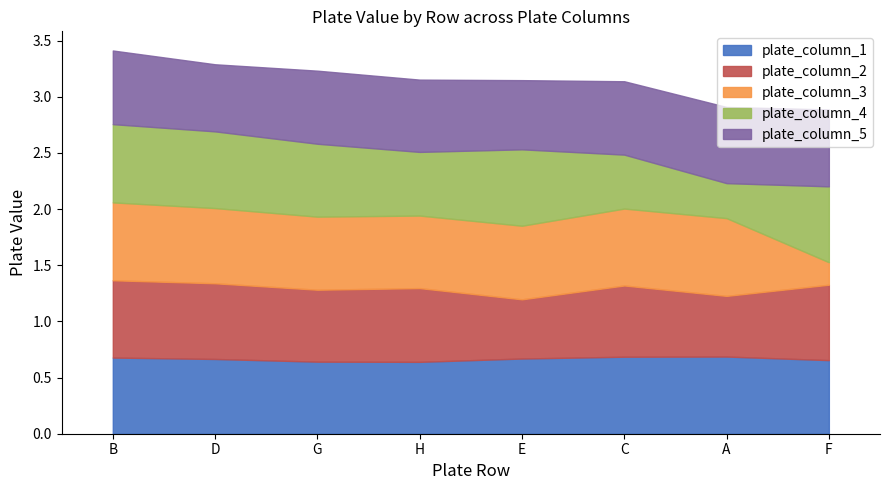

What is the value of the plate_column_5 point at the 1st from the left?

0.7